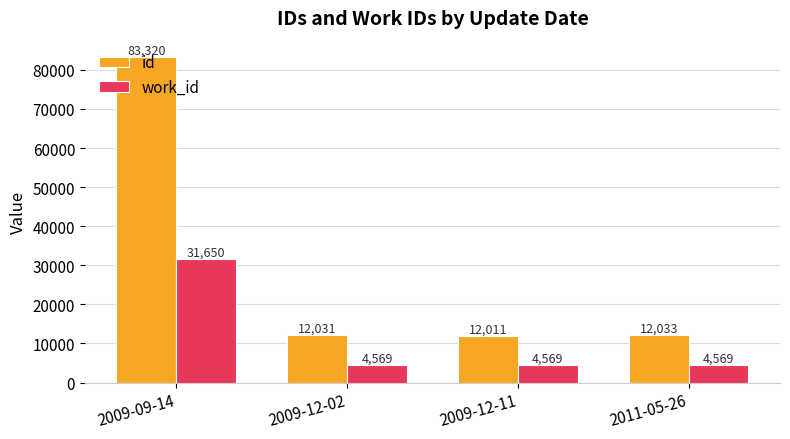

How many bars are there in each group?

2